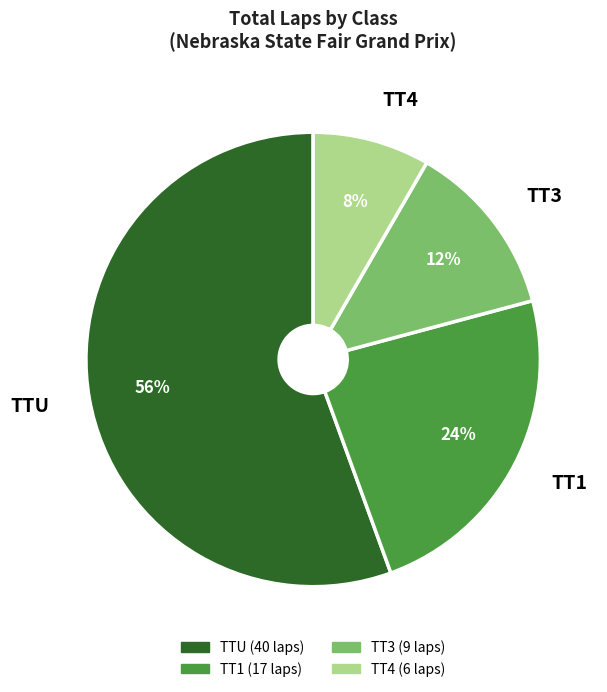

Is there any slice that represents more than half of the pie?

Yes